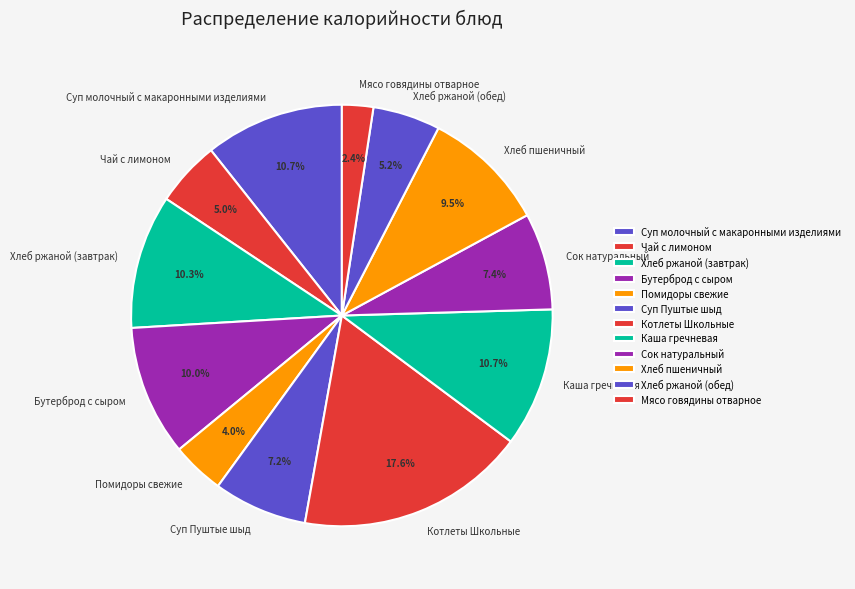

To the nearest percent, what portion does Суп Пуштые шыд represent?

7%